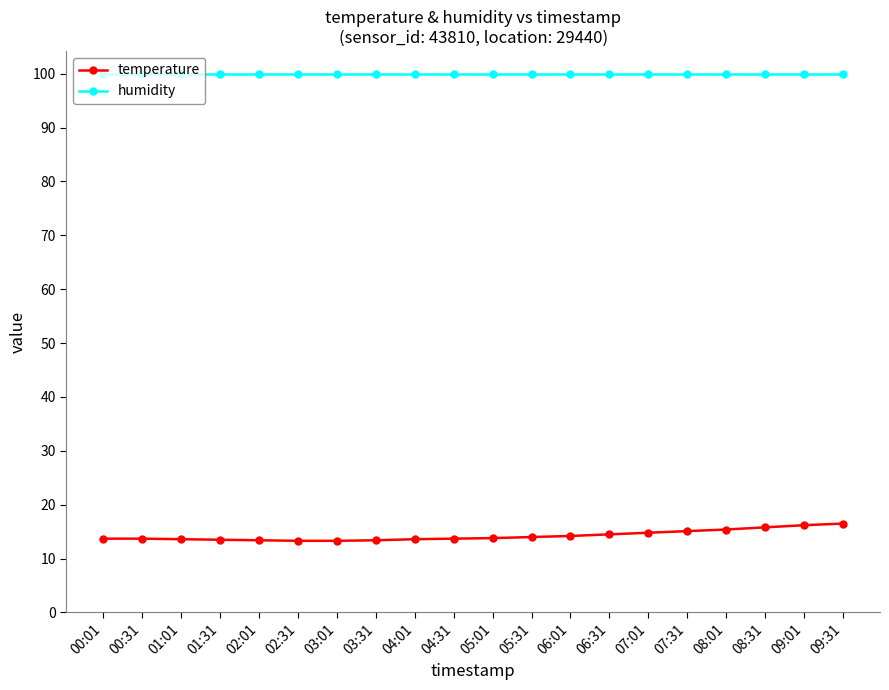

Which series has the largest total across all categories?

humidity